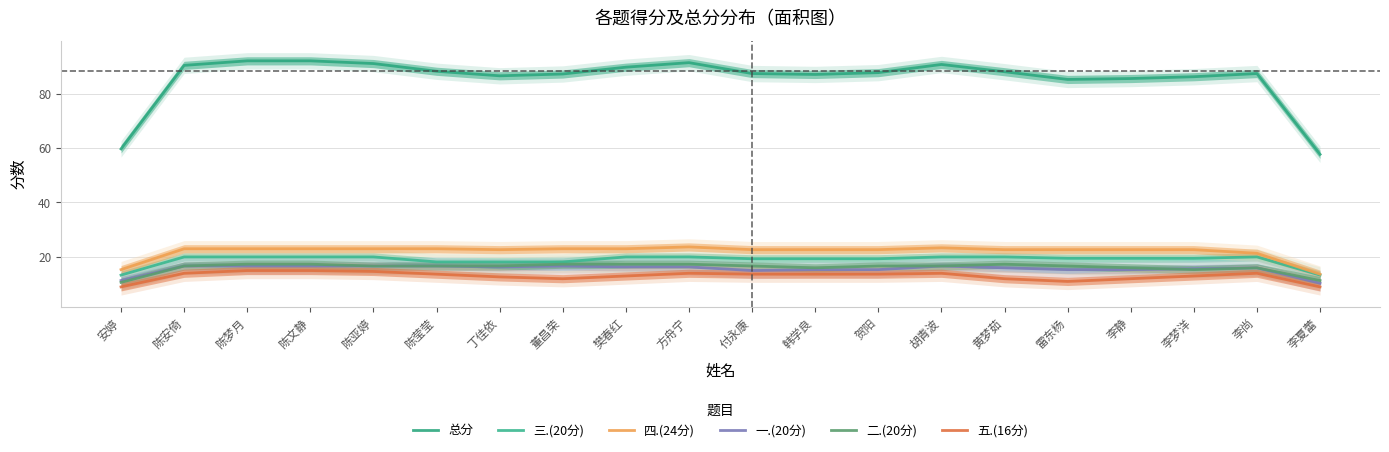

At which label does 总分 first exceed 87?

陈安倚